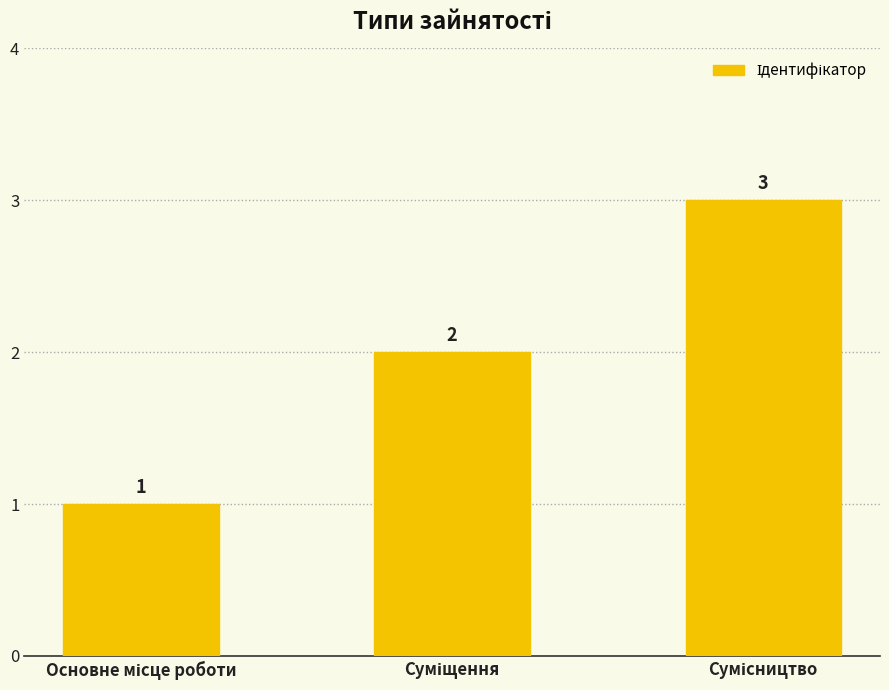

How many values are between 1 and 3?

3